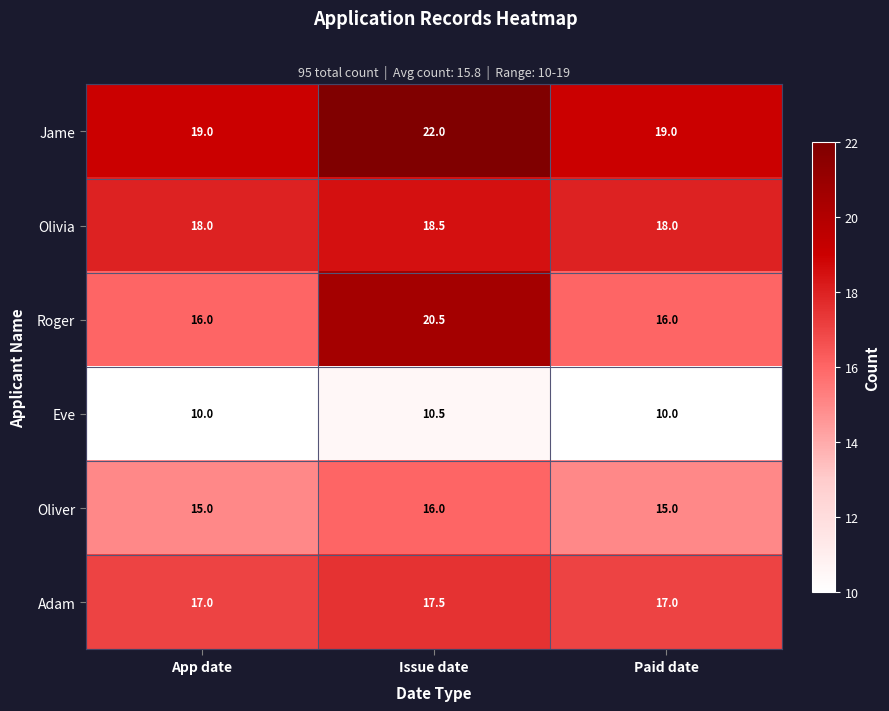

Reading left to right, list all the values displayed in this chart.

Jame: App date=19.0	Issue date=22.0	Paid date=19.0
Olivia: App date=18.0	Issue date=18.5	Paid date=18.0
Roger: App date=16.0	Issue date=20.5	Paid date=16.0
Eve: App date=10.0	Issue date=10.5	Paid date=10.0
Oliver: App date=15.0	Issue date=16.0	Paid date=15.0
Adam: App date=17.0	Issue date=17.5	Paid date=17.0